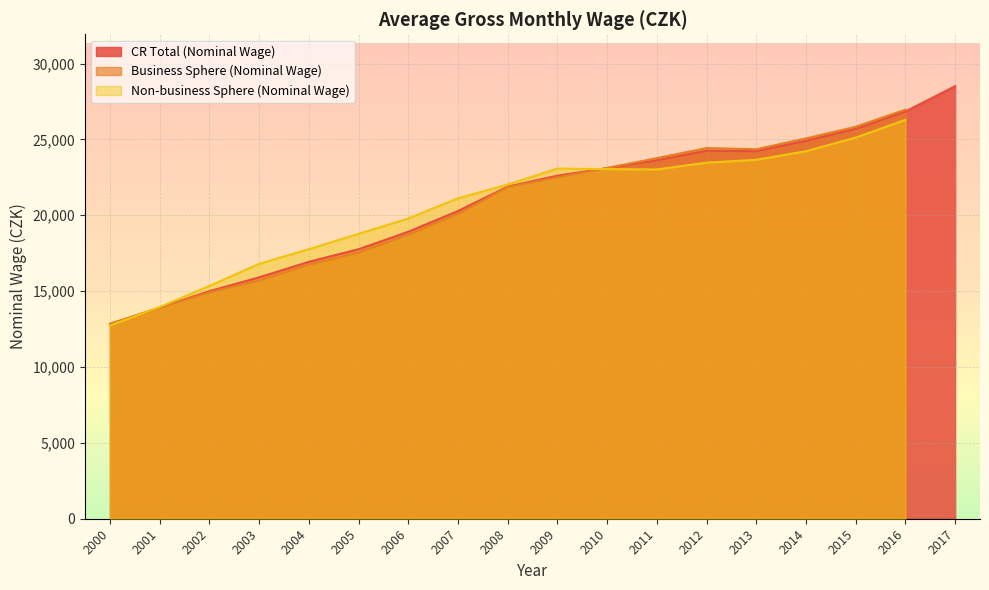

In Business Sphere (Nominal Wage), how many points are higher than both neighbors (excluding endpoints)?

1